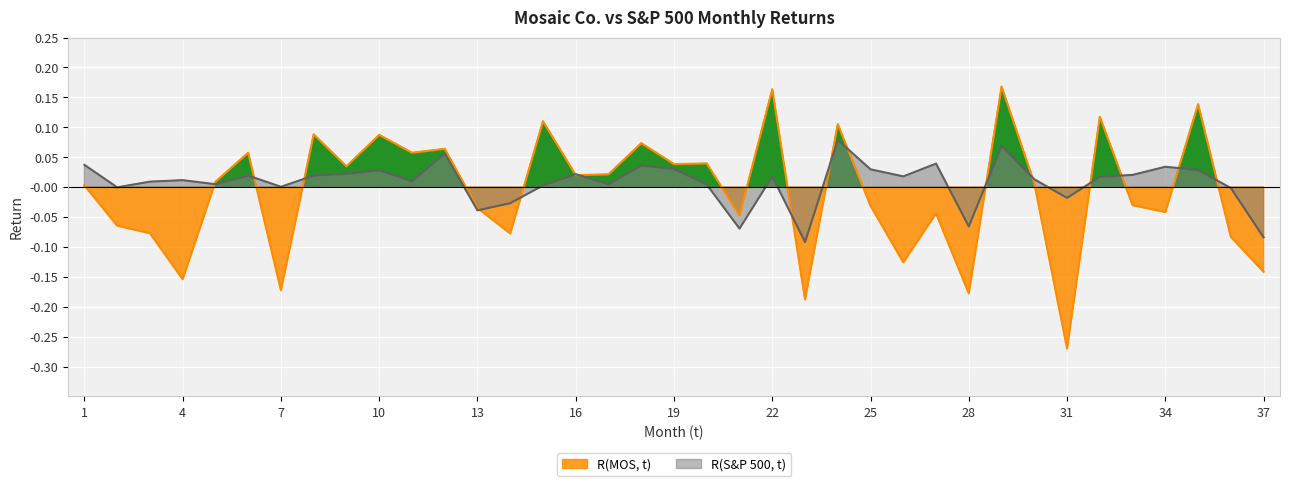

Rank the series by their maximum value, from lowest to highest.

R(S&P 500, t), R(MOS, t)